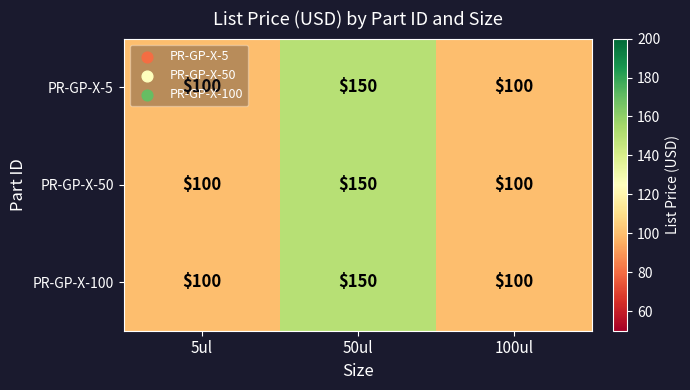

The PR-GP-X-50 series shows 150 at 50ul. True or false?

True